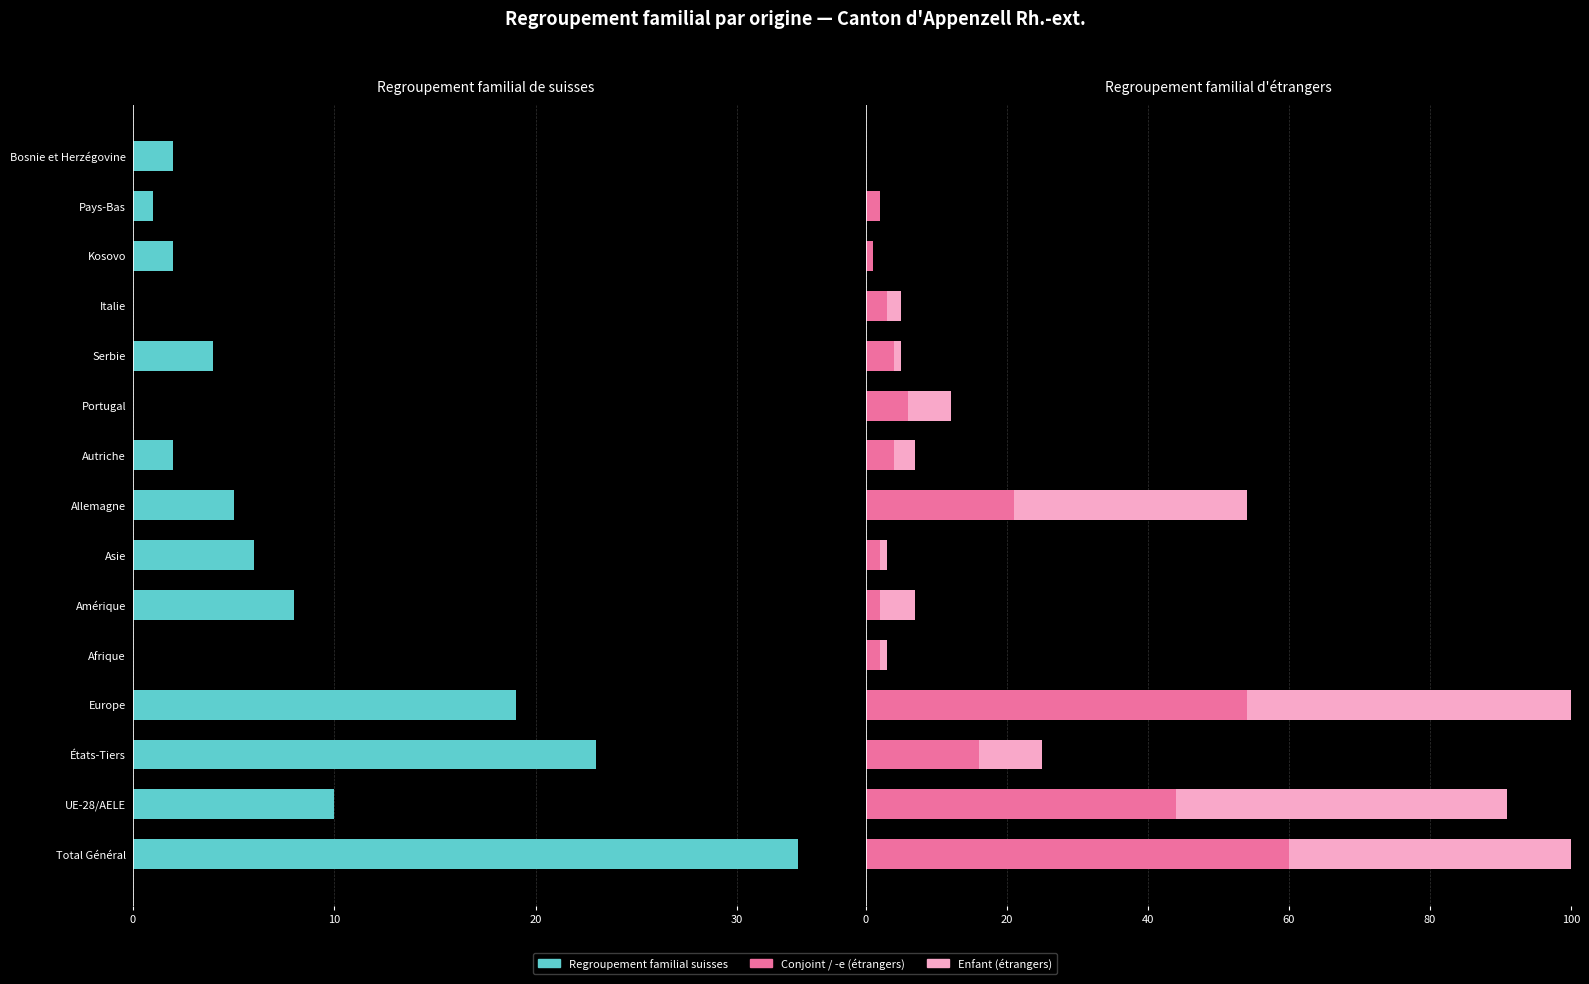

How many positive values does the Conjoint / -e (étrangers) series have?

14